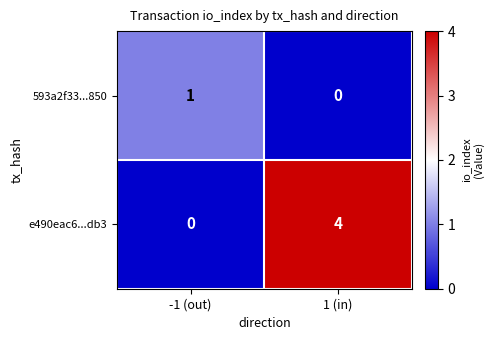

At which category is the sum across all series the highest?

1 (in)